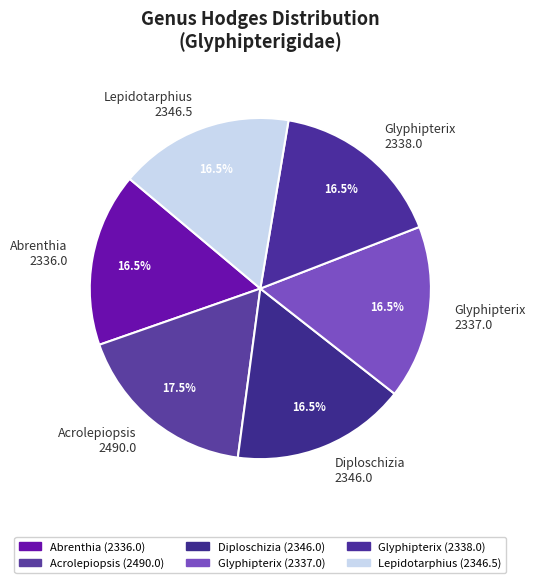

Which category has the biggest portion of the pie?

Acrolepiopsis 2490.0